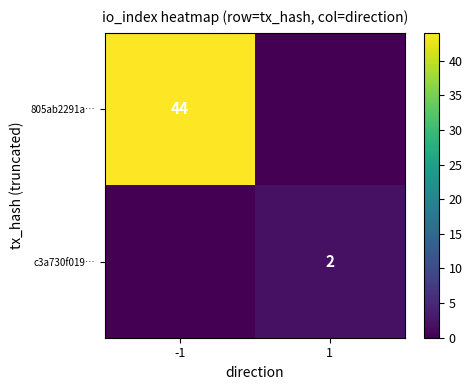

Is it true that 805ab2291a… equals 28 at -1?

False